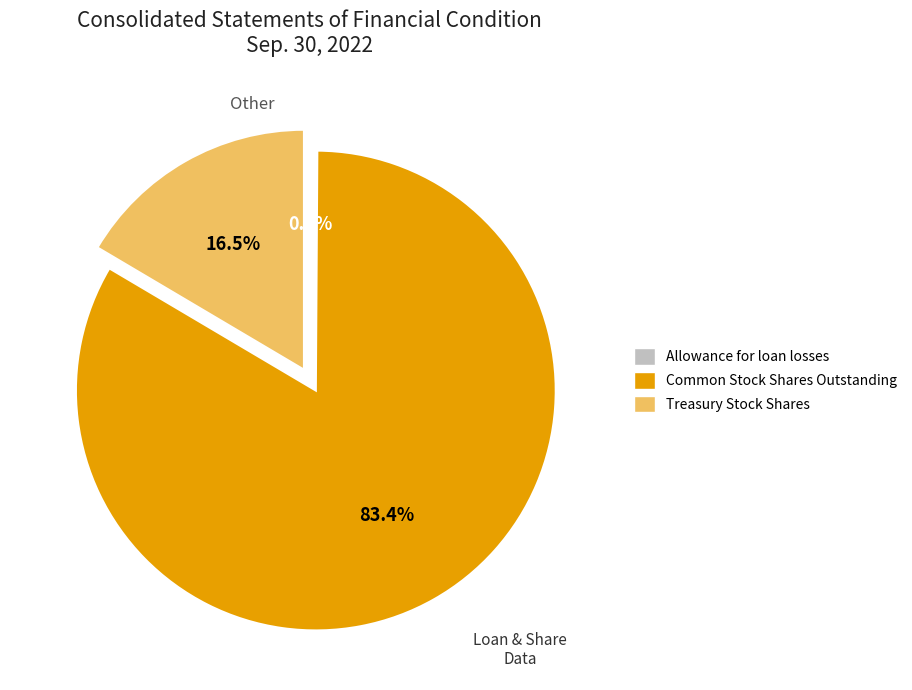

Combined, do Common Stock Shares Outstanding and Treasury Stock Shares account for over 50%?

Yes